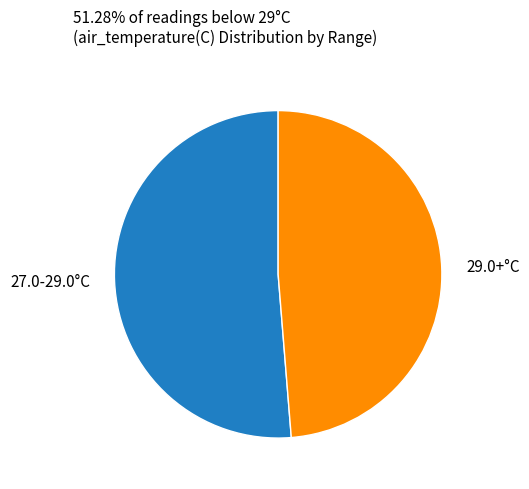

Which slice is the largest?

27.0-29.0°C